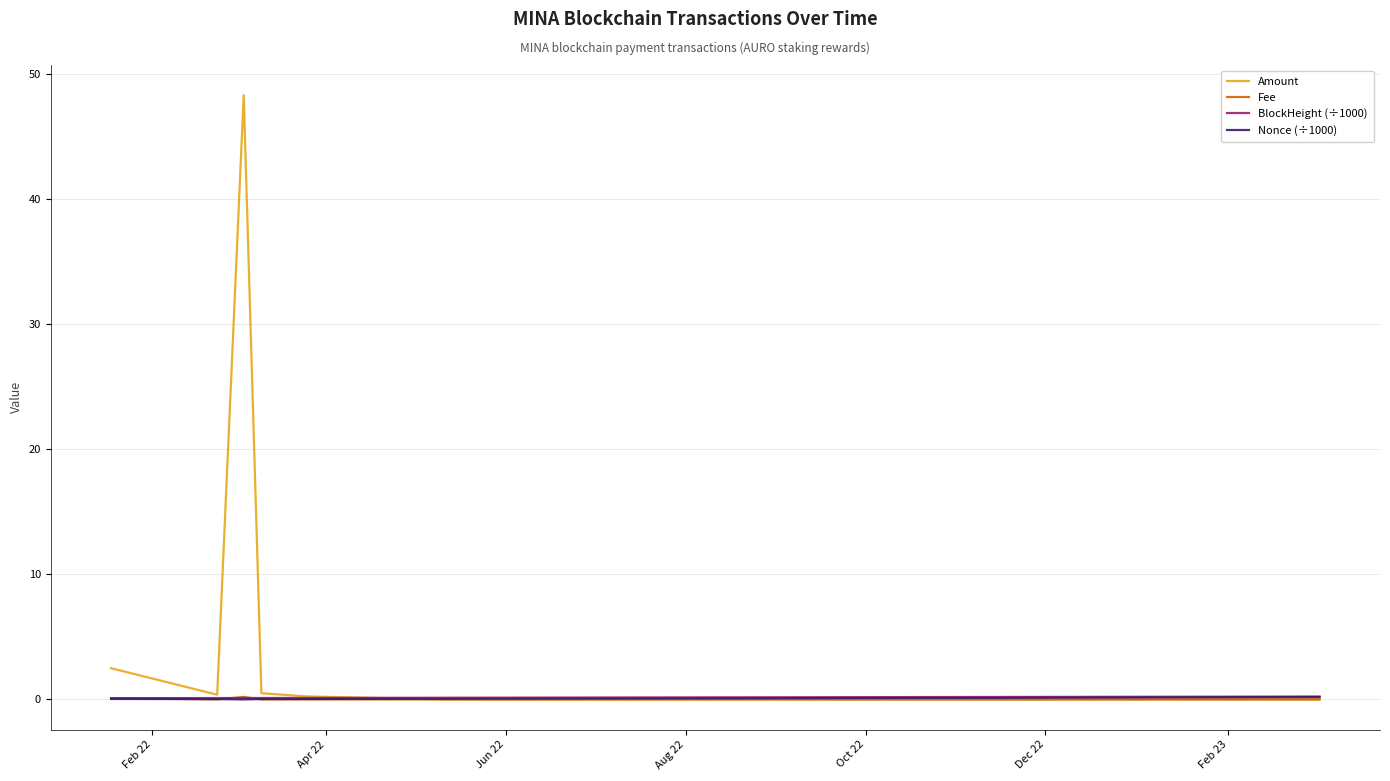

Which series has the widest spread of values?

Amount